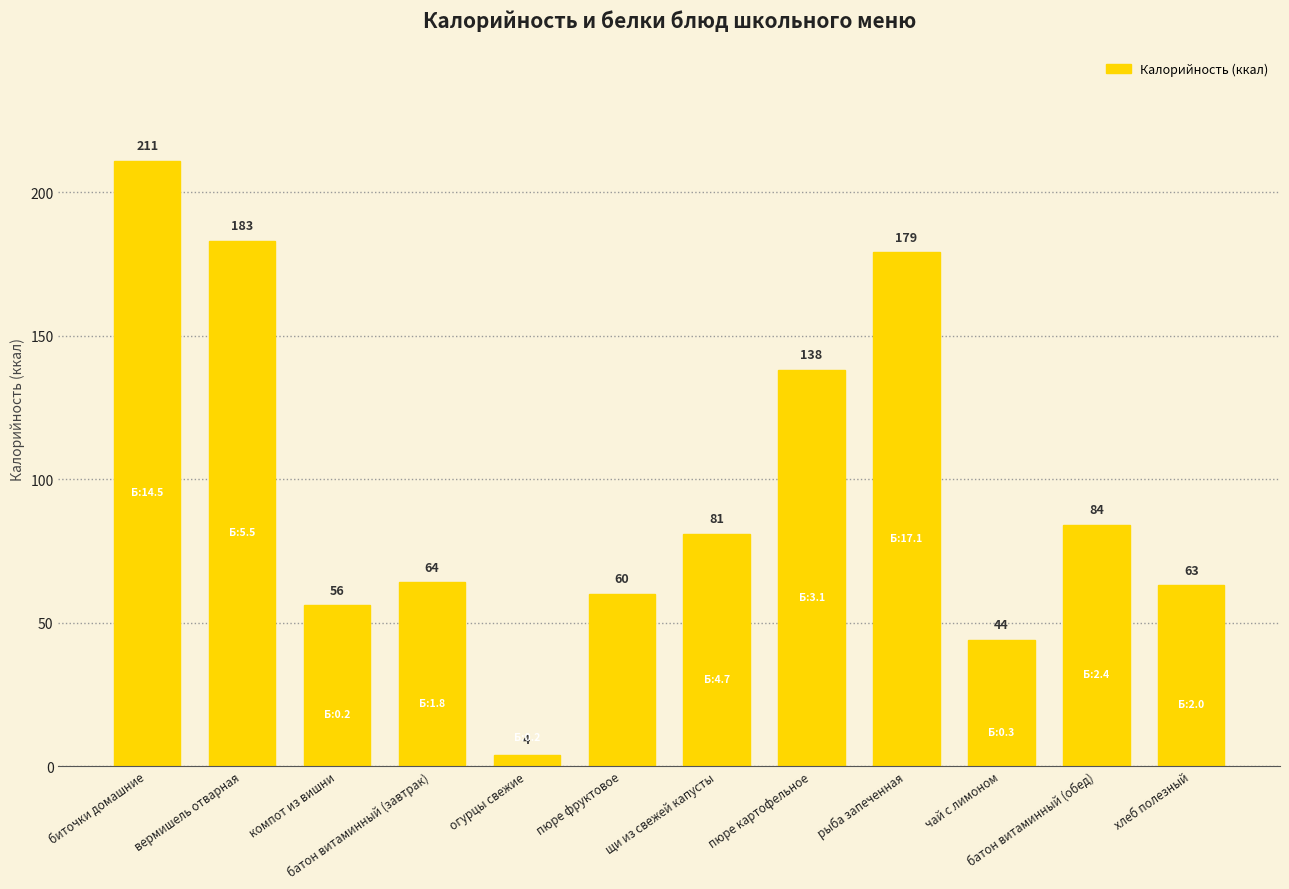

Which category has the lowest value across all series?

огурцы свежие